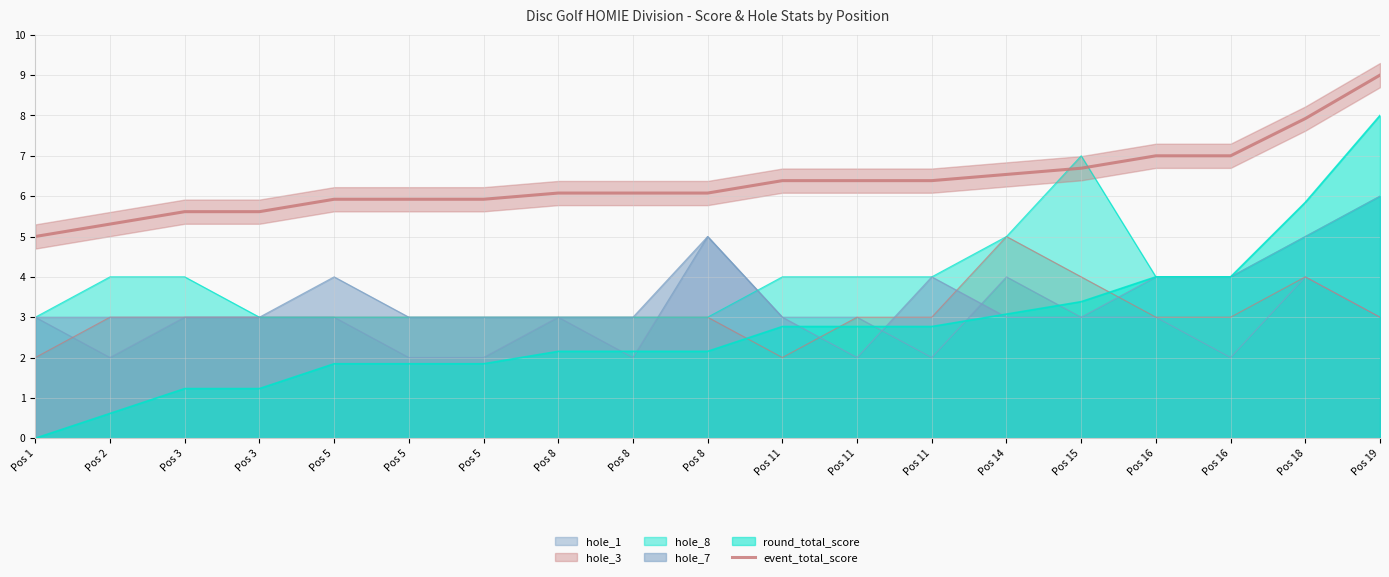

Reading left to right, transcribe all the data shown in this chart.

Pos 1=5.0	Pos 2=5.3	Pos 3=5.6	Pos 3=5.6	Pos 5=5.9	Pos 5=5.9	Pos 5=5.9	Pos 8=6.1	Pos 8=6.1	Pos 8=6.1	Pos 11=6.4	Pos 11=6.4	Pos 11=6.4	Pos 14=6.5	Pos 15=6.7	Pos 16=7.0	Pos 16=7.0	Pos 18=7.9	Pos 19=9.0